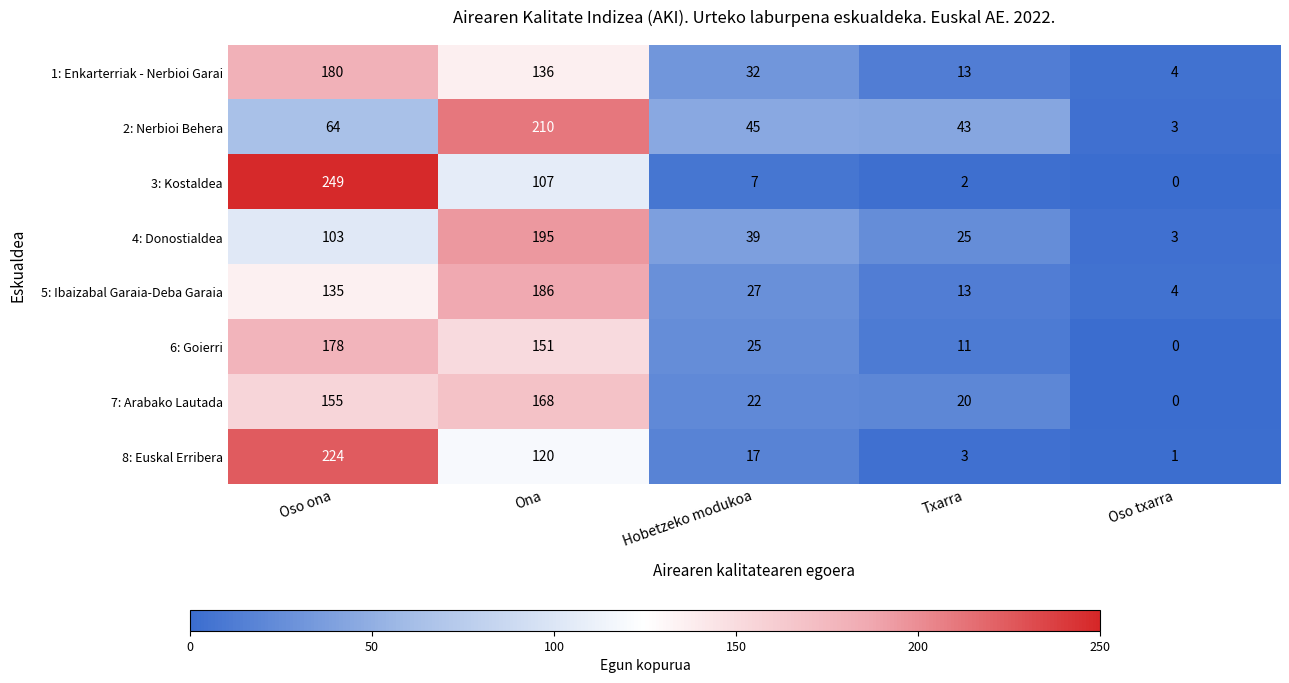

What is the lowest value of the 5: Ibaizabal Garaia-Deba Garaia series?

4